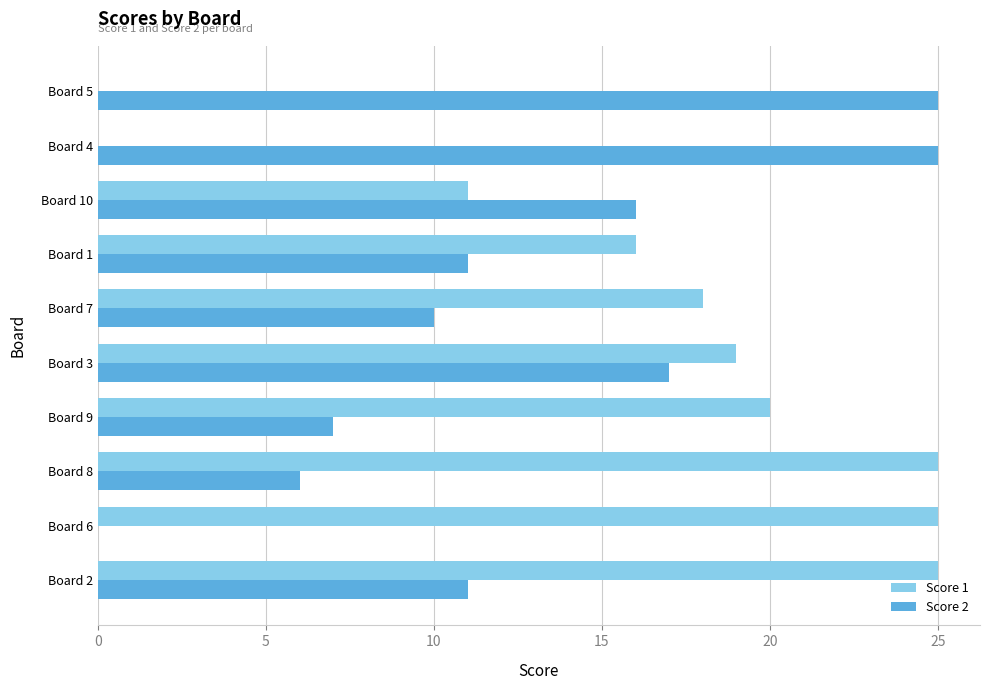

The value of Score 1 at Board 5 is 17. True or false?

False